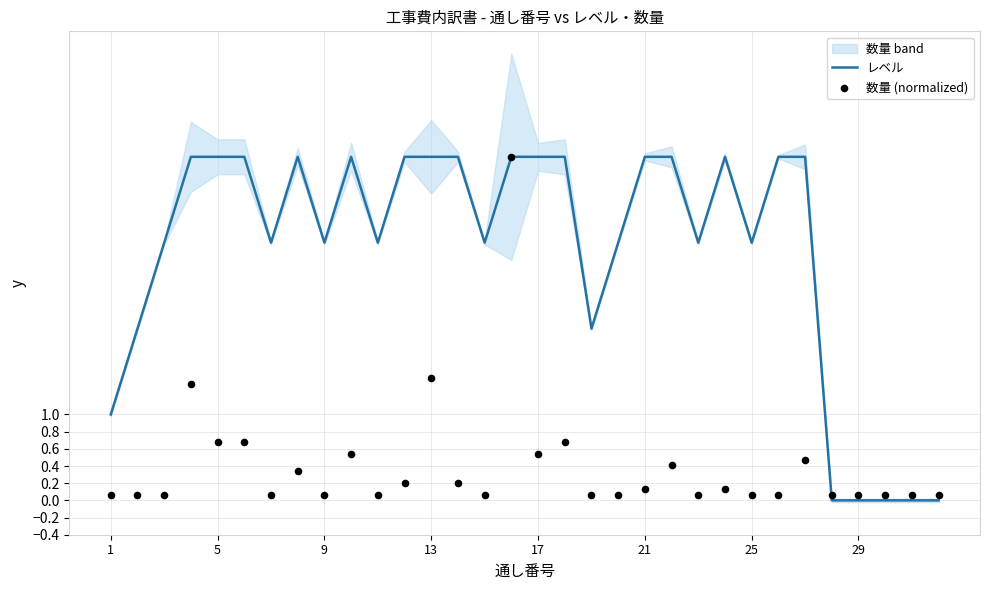

At how many categories does at least one series exceed 2?

24